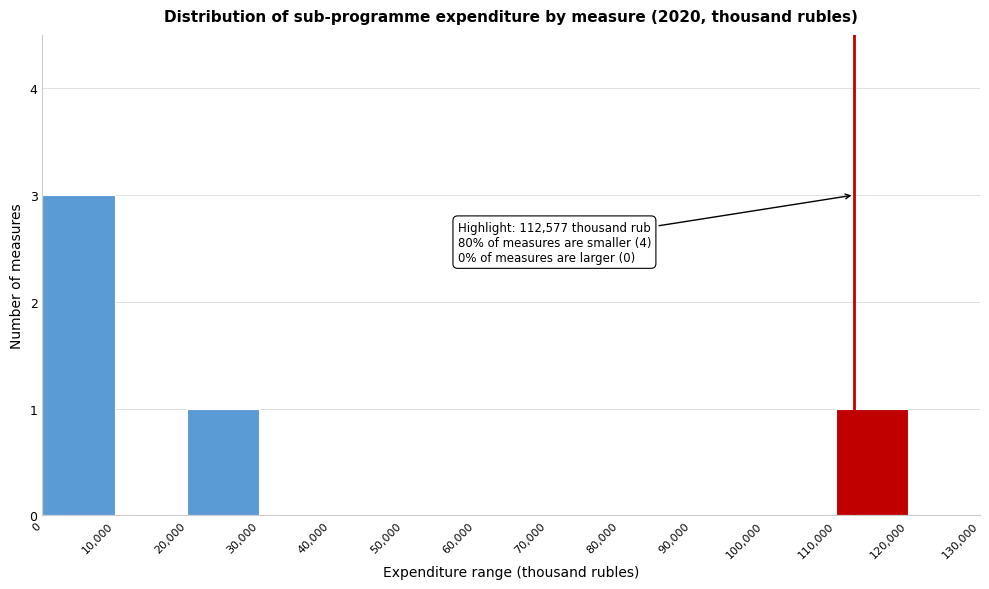

Over which range of the x-axis is the bar tallest?

0 to 10,000